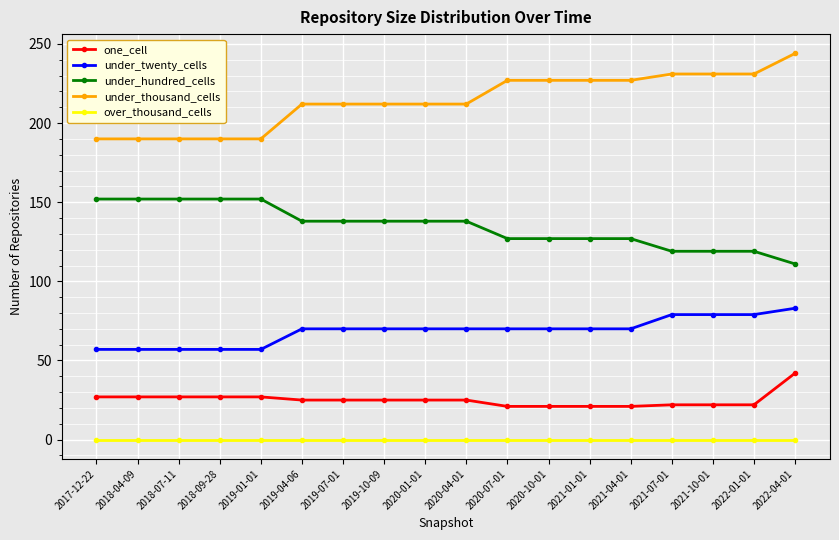

At which label does under_hundred_cells reach its minimum?

2022-04-01